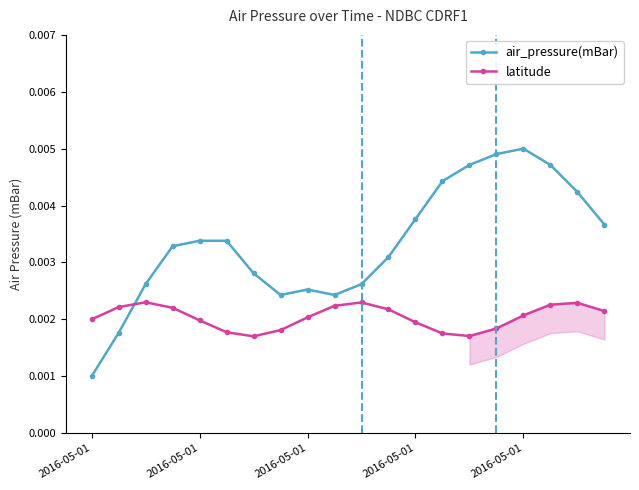

In latitude, how many points are lower than both neighbors (excluding endpoints)?

2